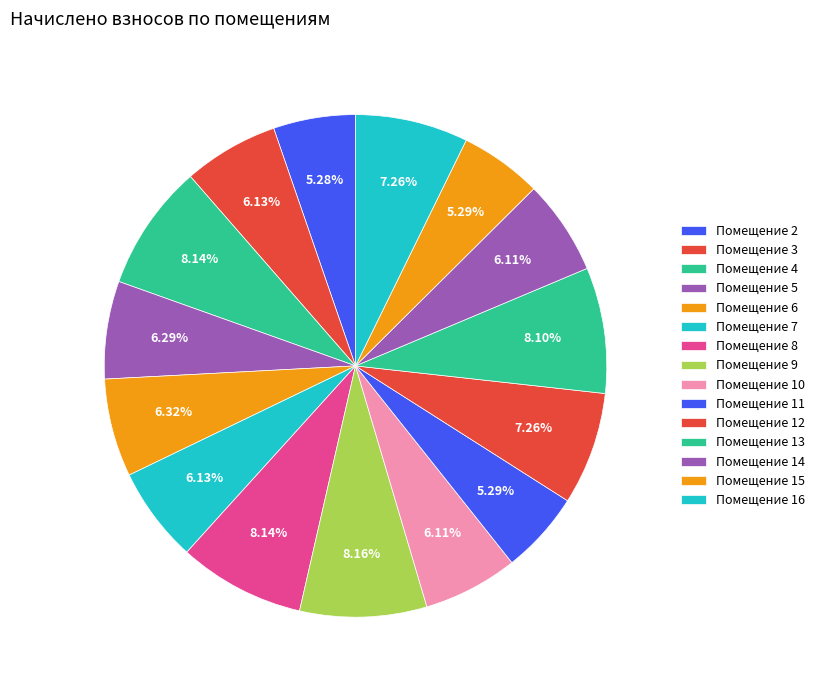

How many slices are in this pie chart?

15